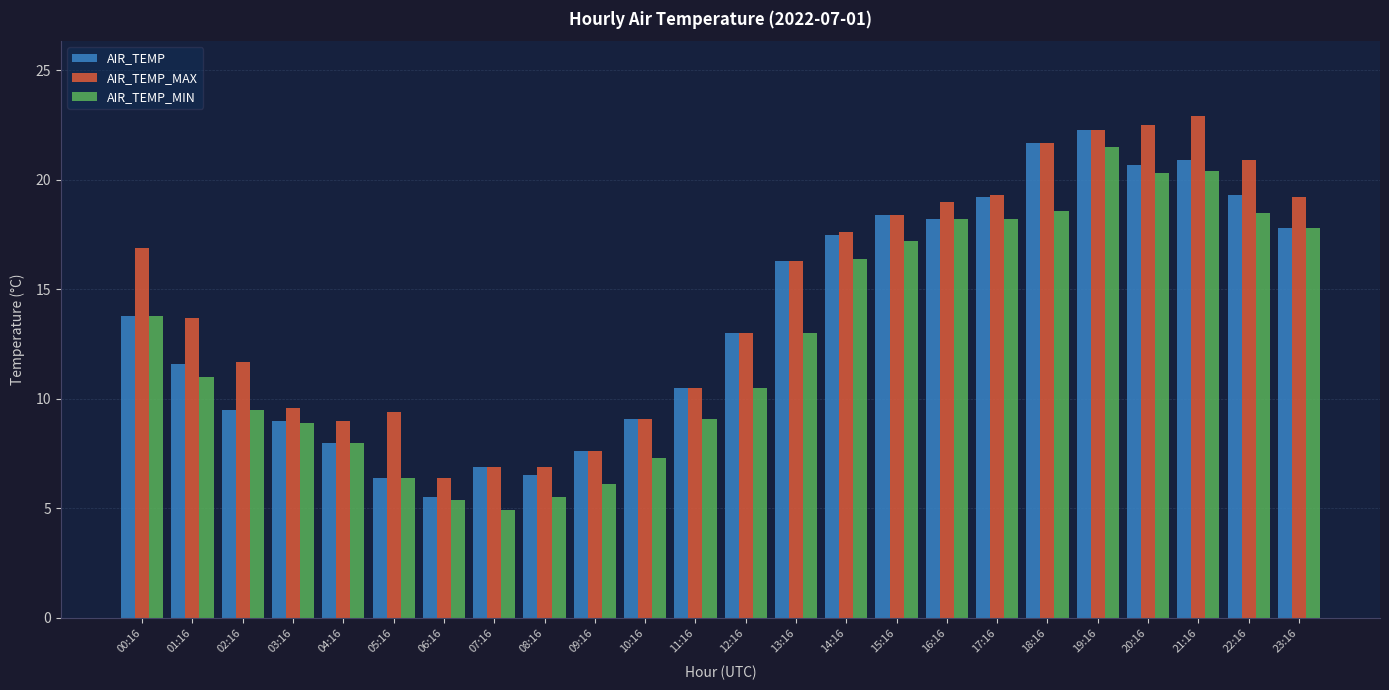

What is the difference between the AIR_TEMP_MIN values at 02:16 and 17:16?

8.7